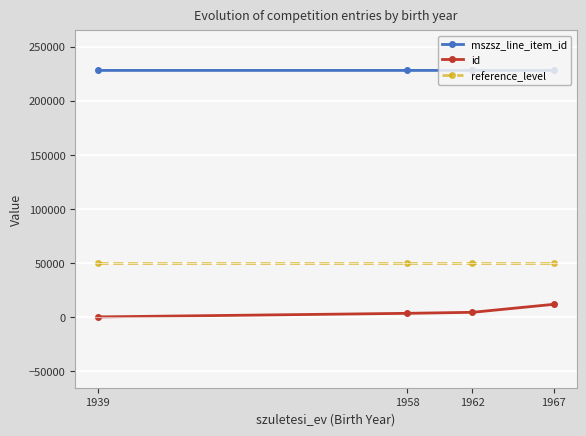

Is this an area chart (filled region under the line)?

No